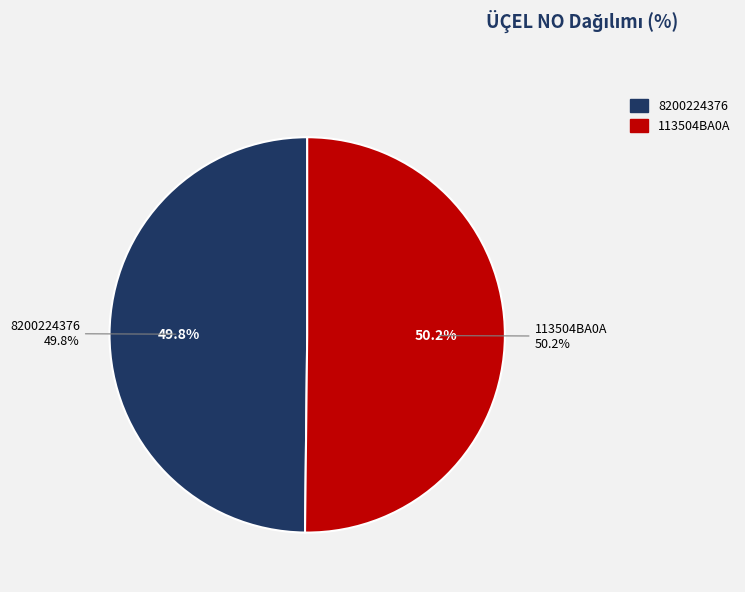

How many segments does this pie chart have?

2